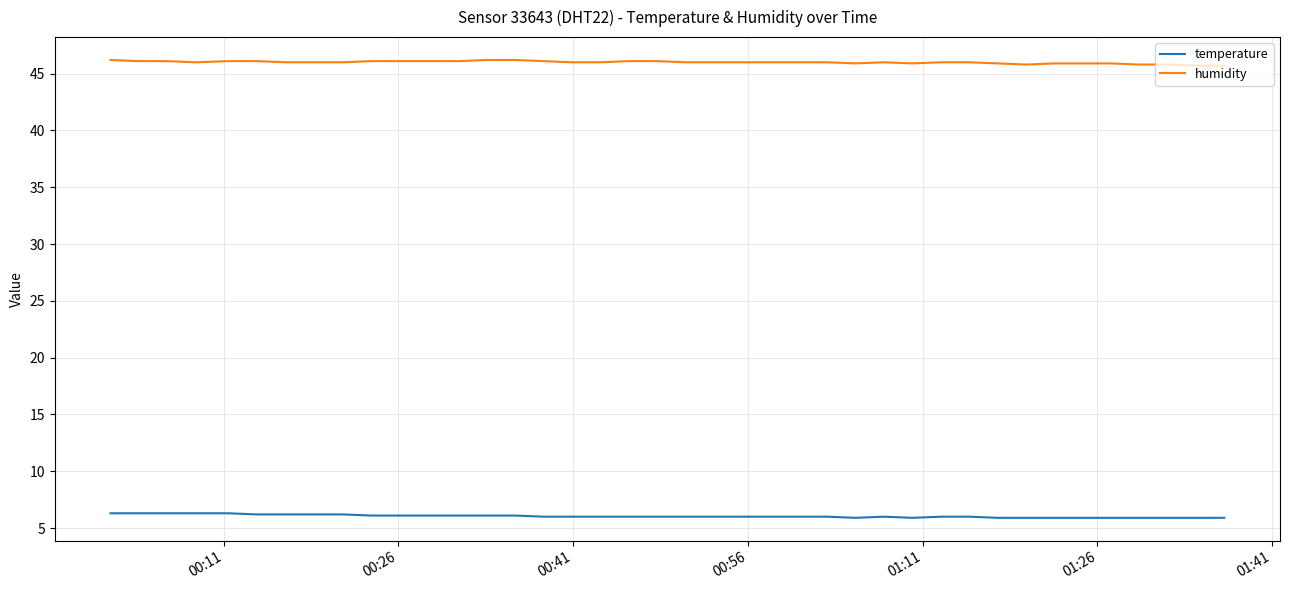

What is the difference between the maximum and minimum values in the humidity series?

0.5